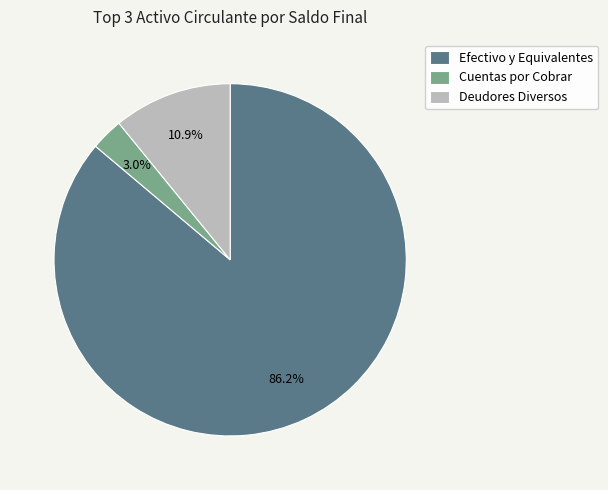

Which category has the biggest portion of the pie?

Efectivo y Equivalentes